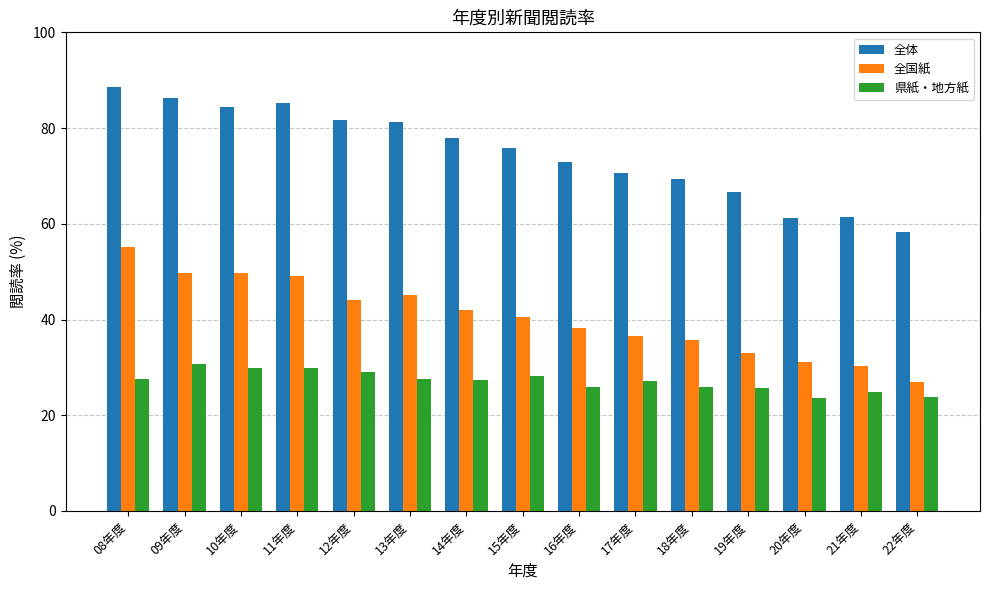

What is the difference between the maximum and second lowest values in the 全体 series?

27.3